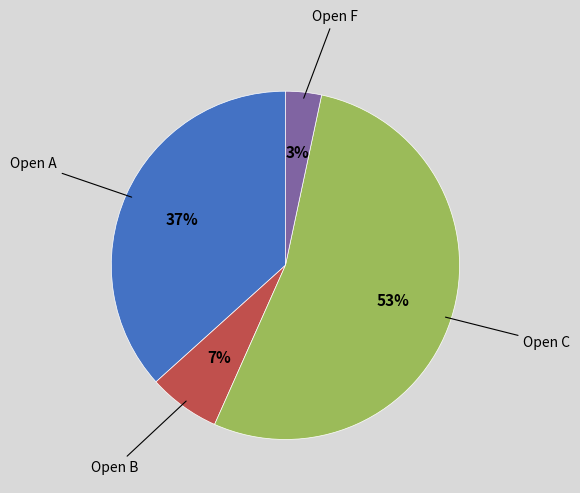

How many slices are in this pie chart?

4